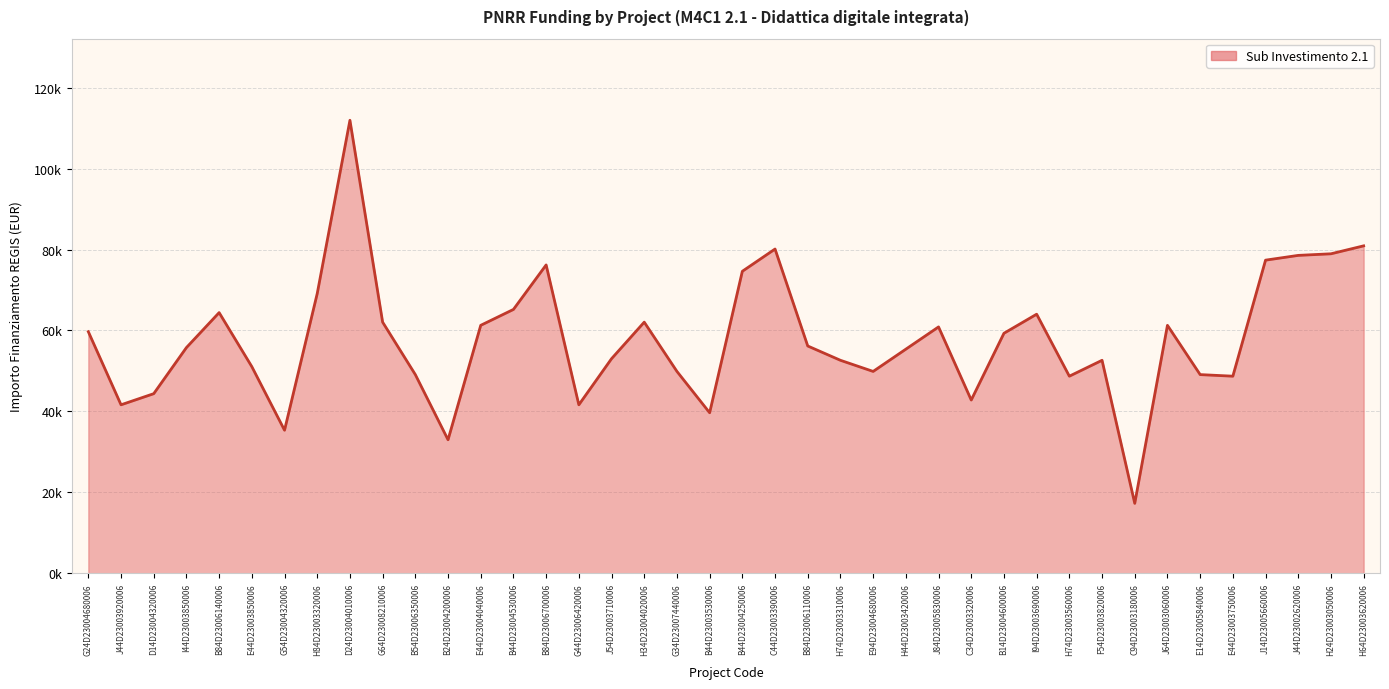

Which has a higher value, G64D23008210006 or J84D23005830006?

G64D23008210006